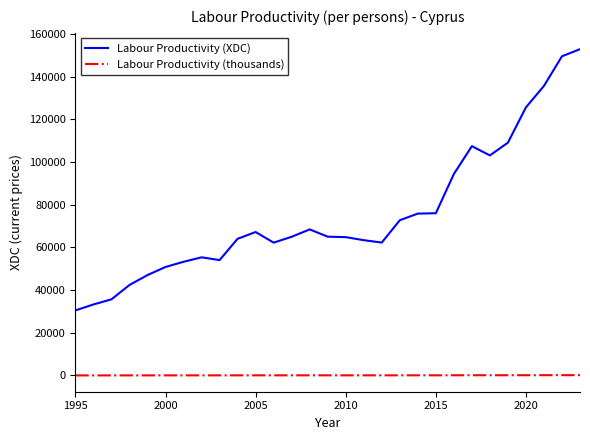

What is the lowest value of the Labour Productivity (XDC) series?

30476.7